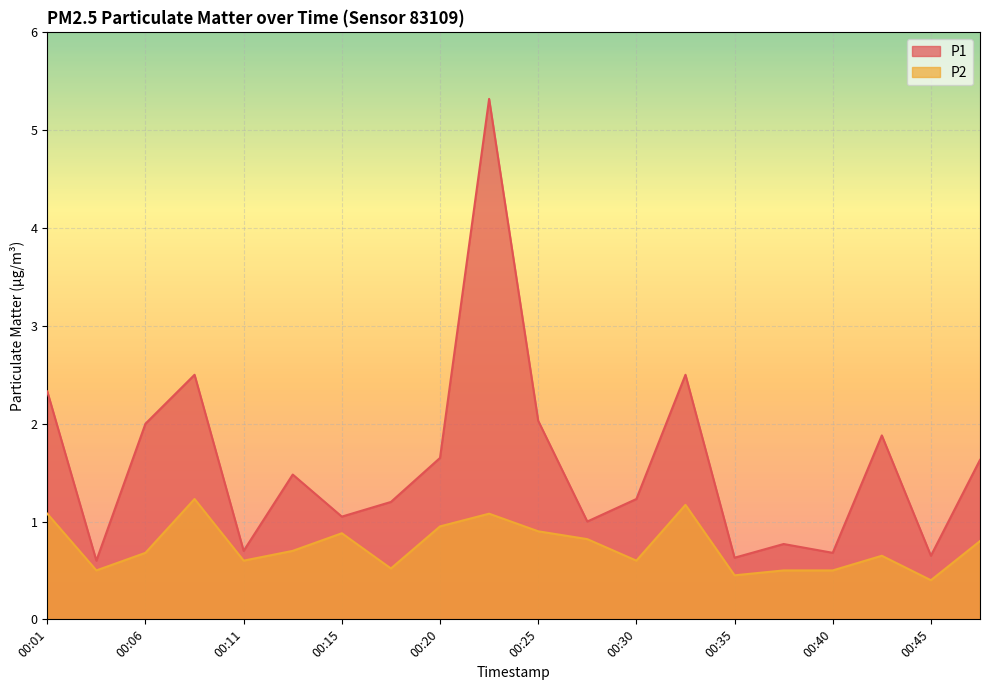

How many interior local peaks does the P2 series have?

5